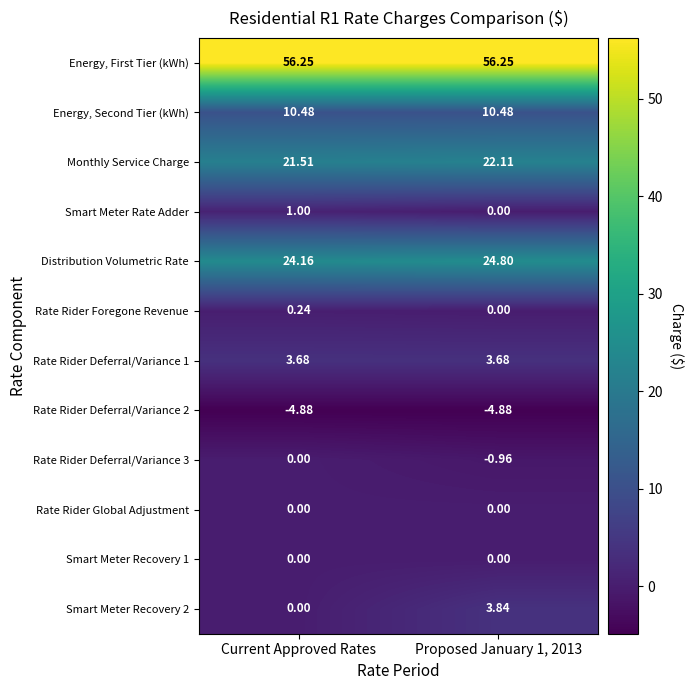

At how many categories does at least one series exceed 13?

2